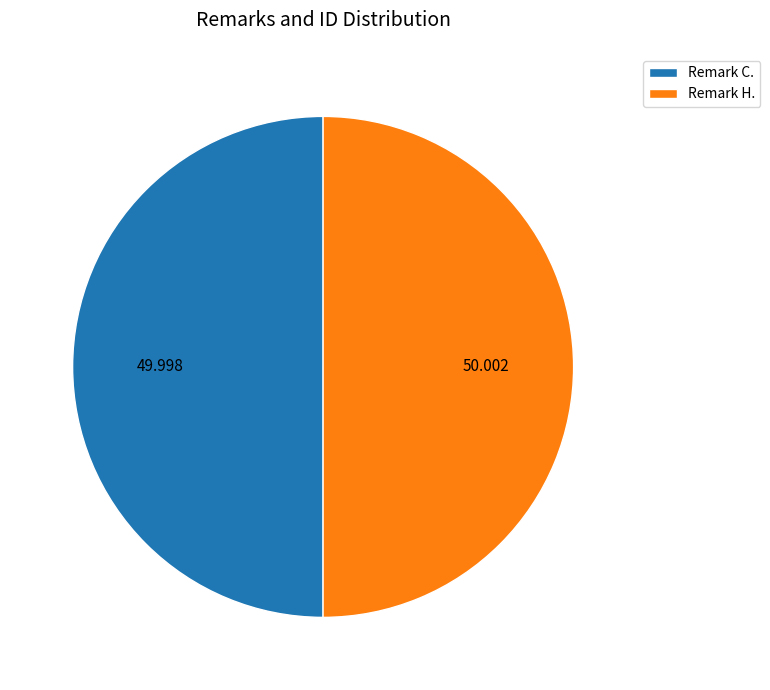

Combined, do Remark C. and Remark H. account for over 50%?

Yes